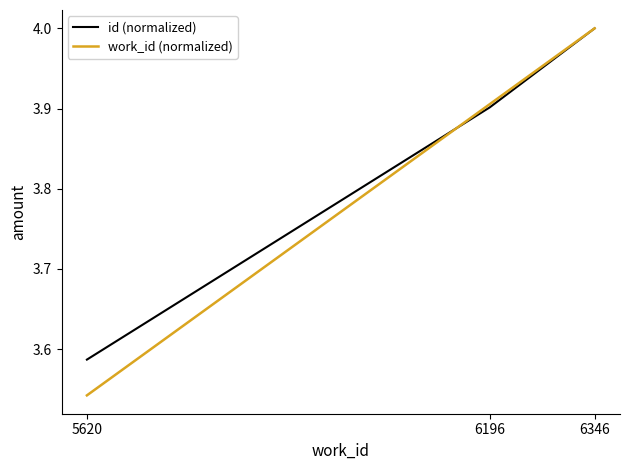

Where is work_id (normalized) nearest to the value 3?

5620